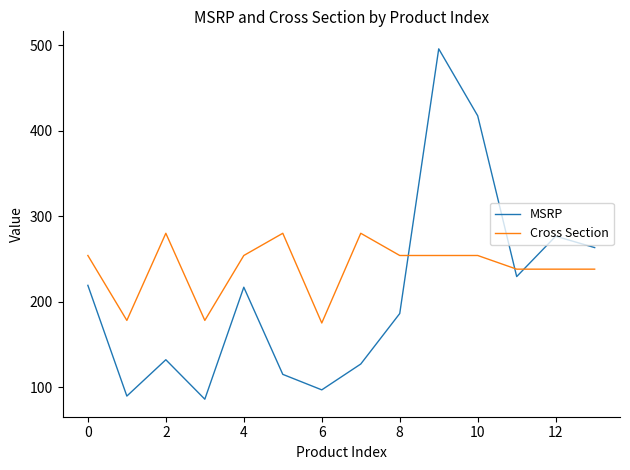

True or false: MSRP and Cross Section cross at least once.

True